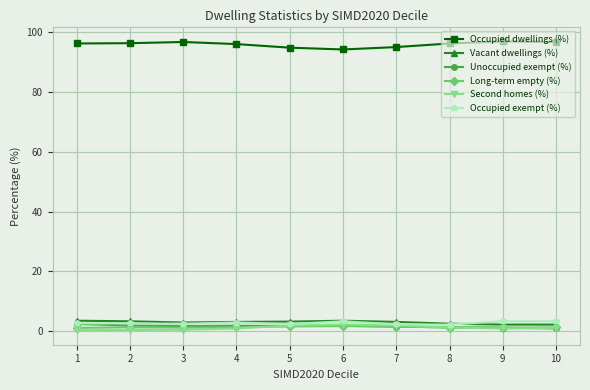

True or false: Occupied dwellings (%) and Long-term empty (%) cross at least once.

False